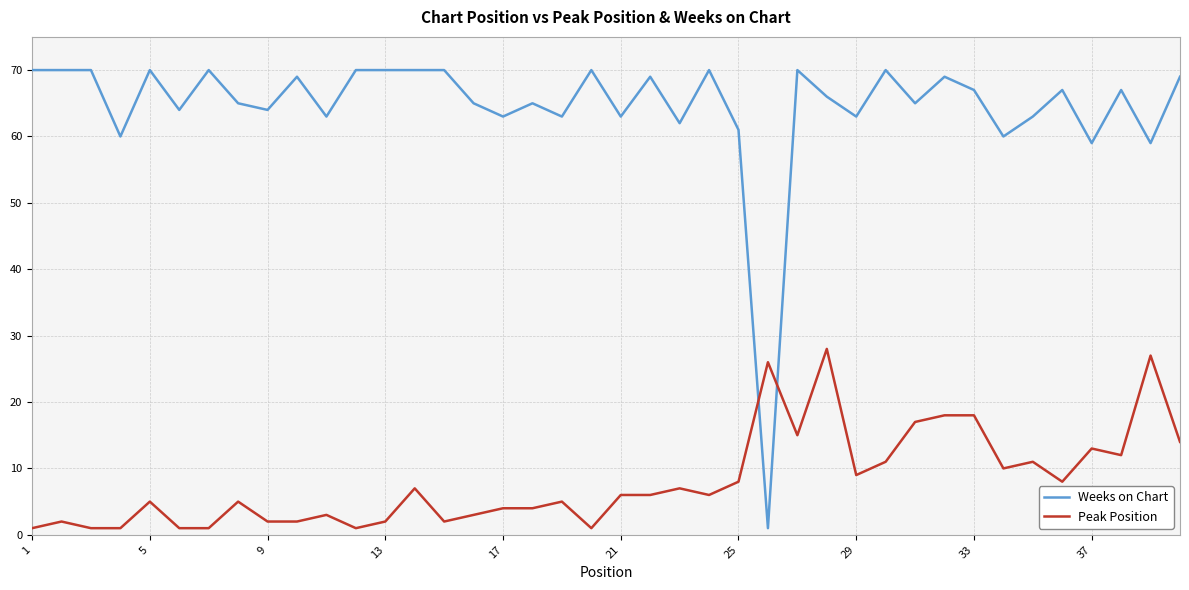

Reading left to right, list all the values displayed in this chart.

Weeks on Chart: 70	70	70	60	70	64	70	65	64	69	63	70	70	70	70	65	63	65	63	70	63	69	62	70	61	1	70	66	63	70	65	69	67	60	63	67	59	67	59	69
Peak Position: 1	2	1	1	5	1	1	5	2	2	3	1	2	7	2	3	4	4	5	1	6	6	7	6	8	26	15	28	9	11	17	18	18	10	11	8	13	12	27	14